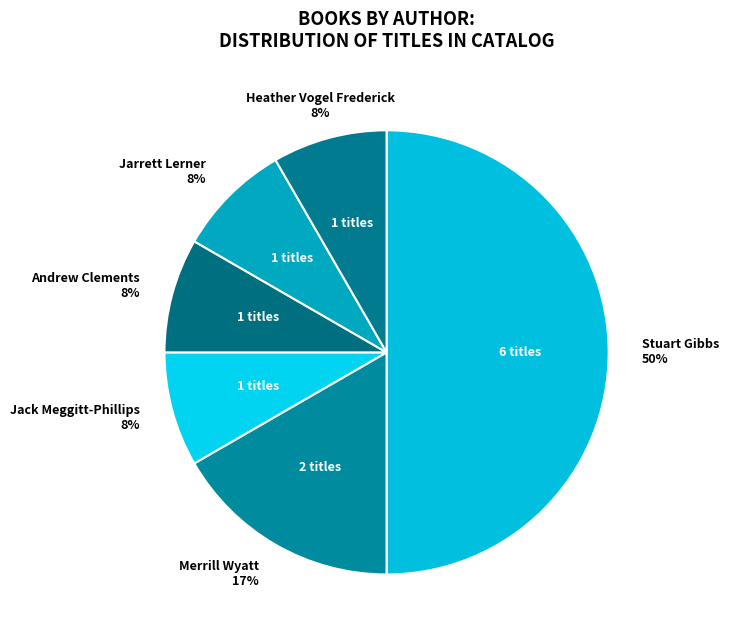

What is the largest slice in the pie chart?

Stuart Gibbs